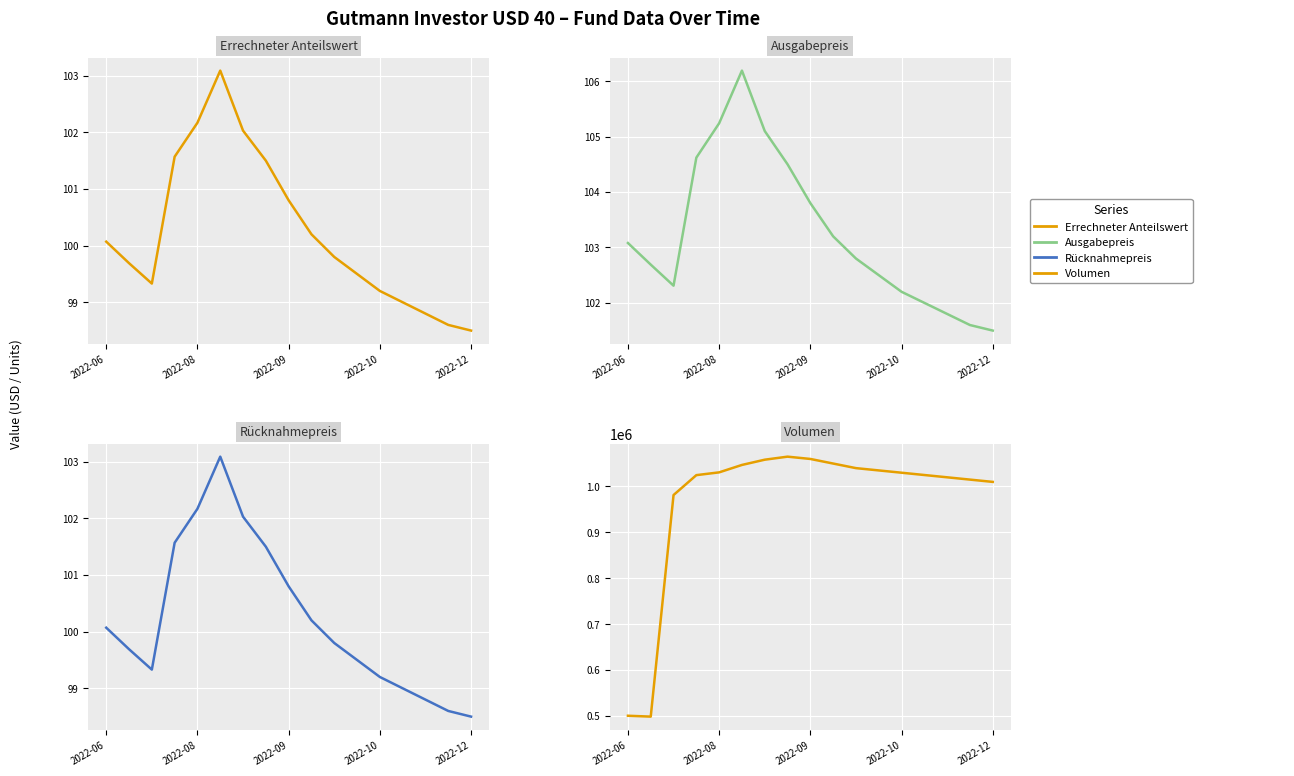

What is the total value across all series at 6?

1058693.8